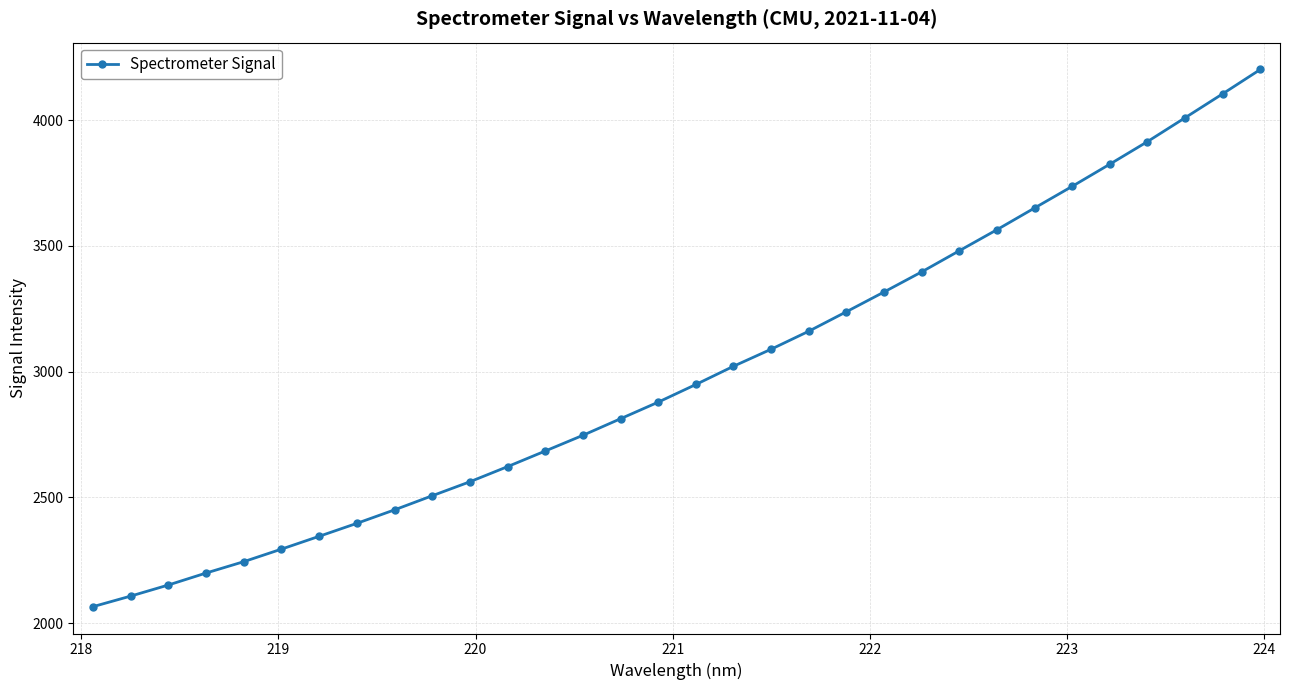

How many lines are shown in the chart?

1